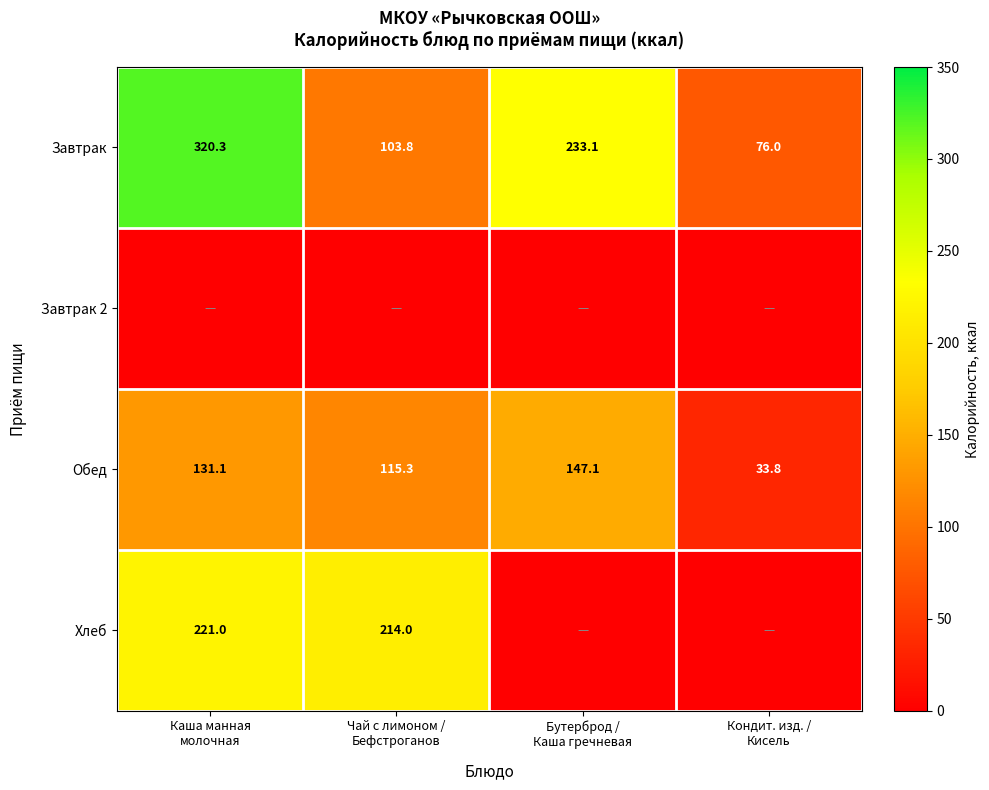

What is the maximum value for Завтрак?

320.3